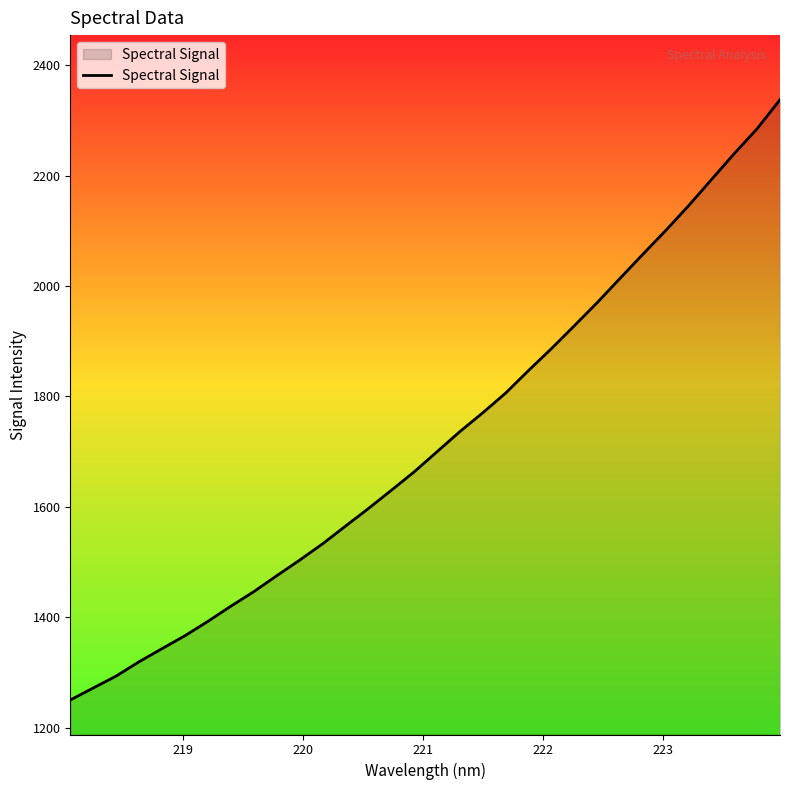

What is the greatest value displayed?

2337.4